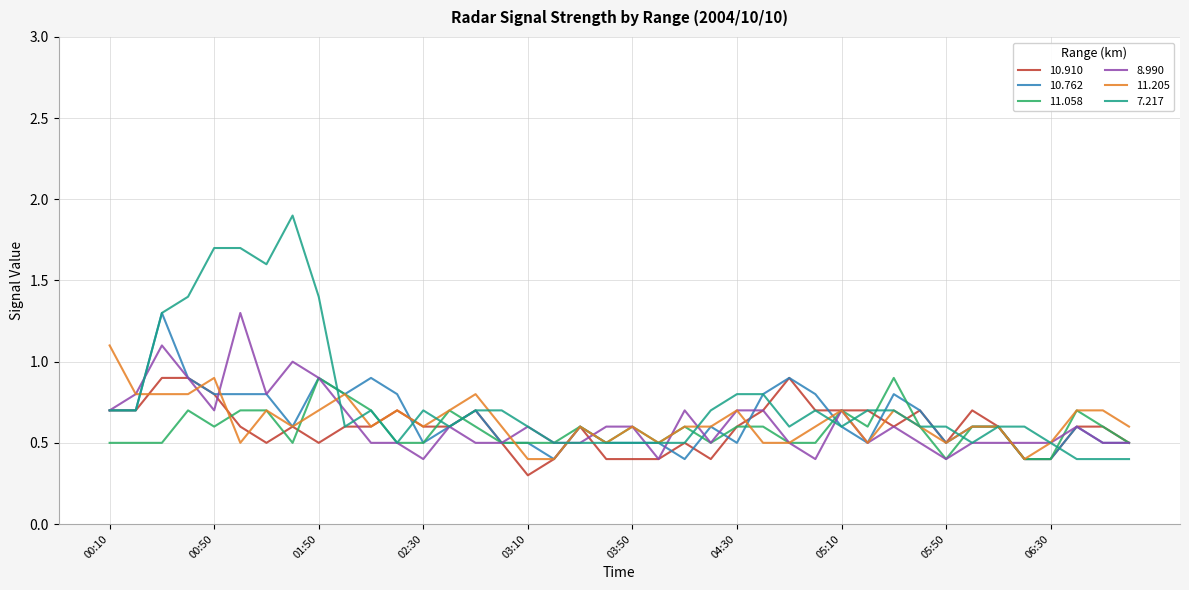

What is the smallest value displayed?

0.3